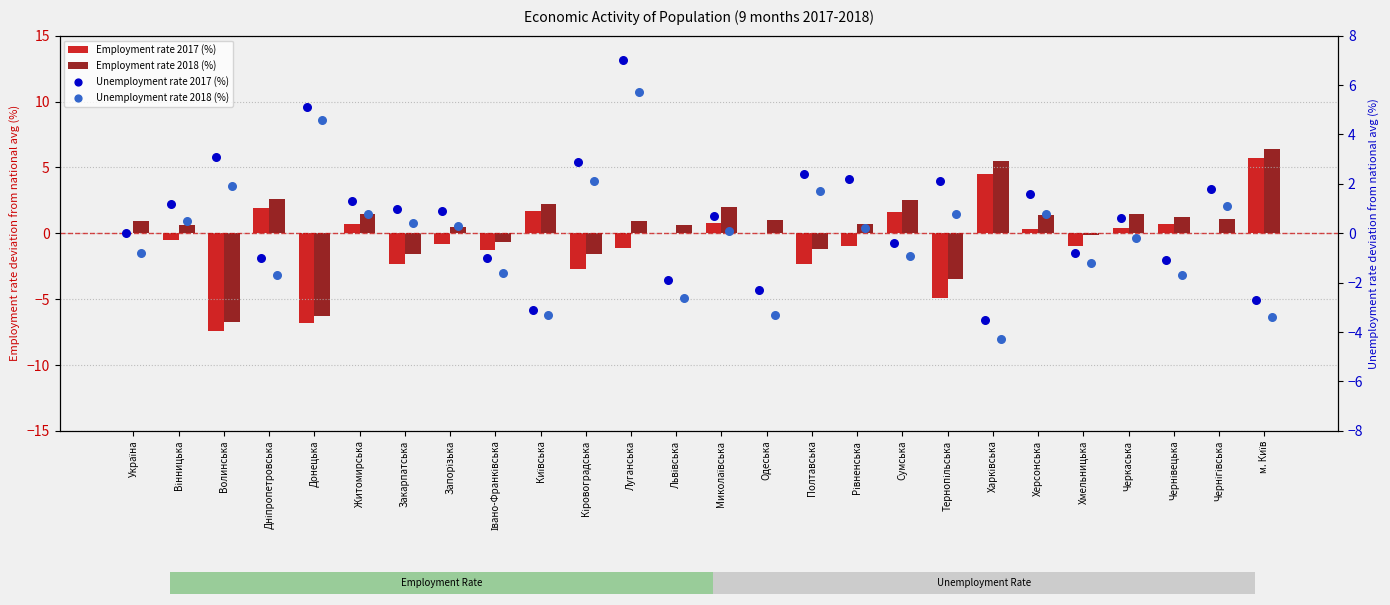

Which series has the largest total across all categories?

Unemployment rate 2017 (%)